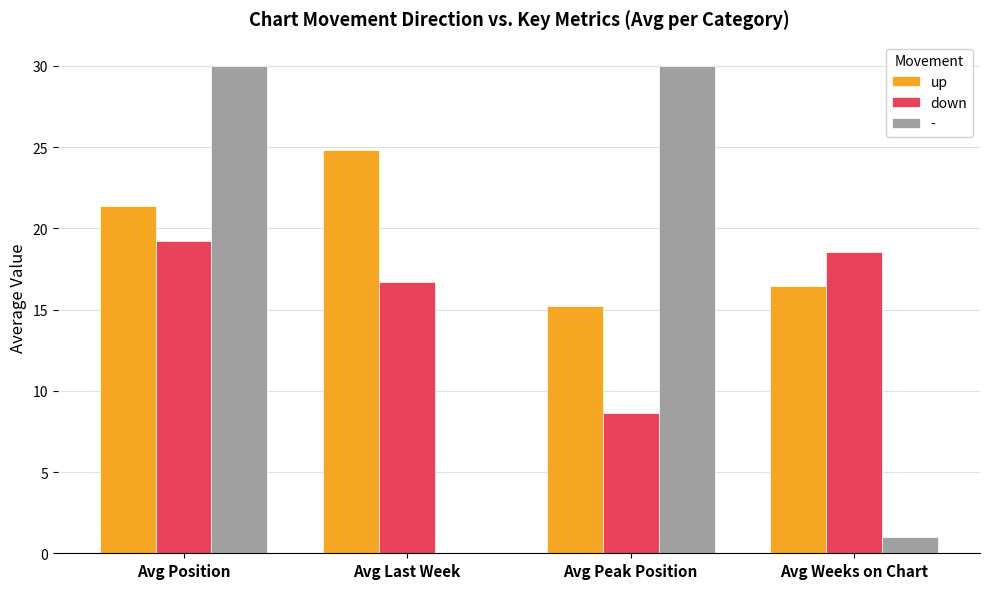

How many data points does each series have?

4